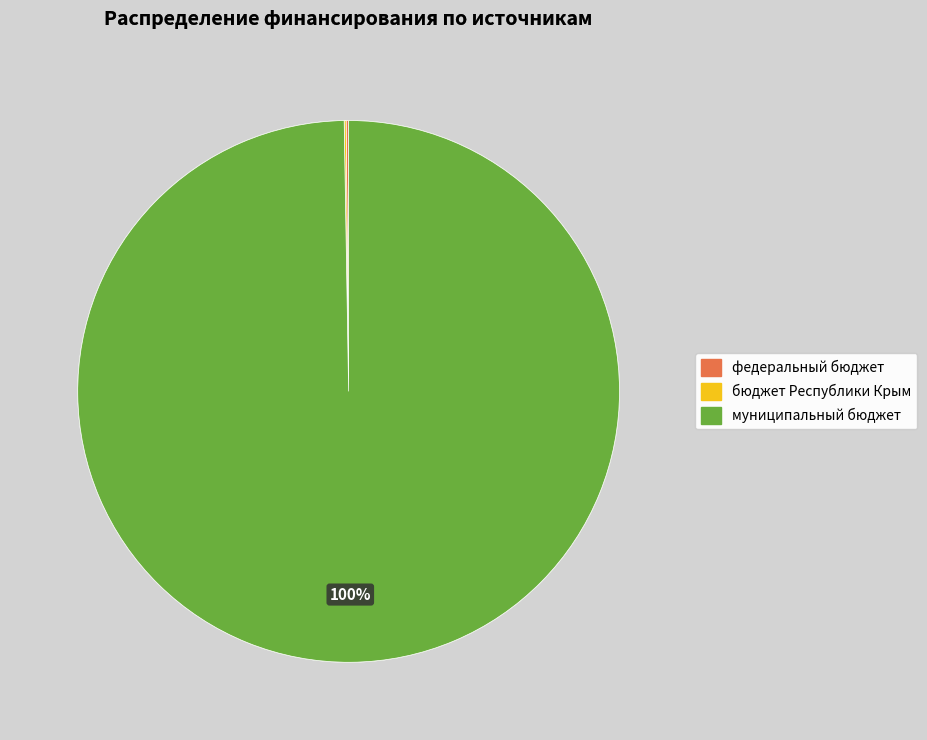

Does муниципальный бюджет account for over 50% of the chart?

Yes